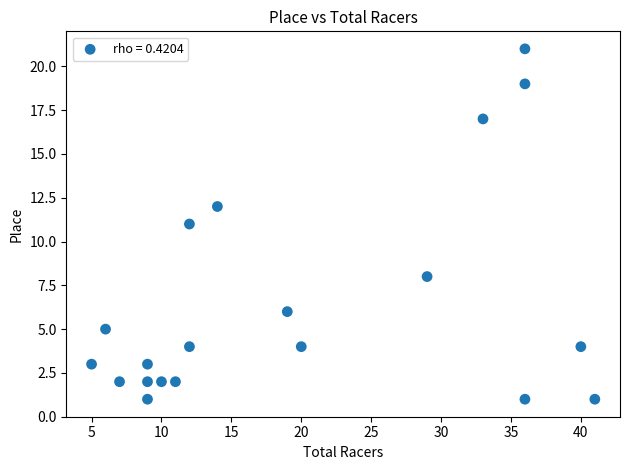

What is the range of X values (max minus min)?

36